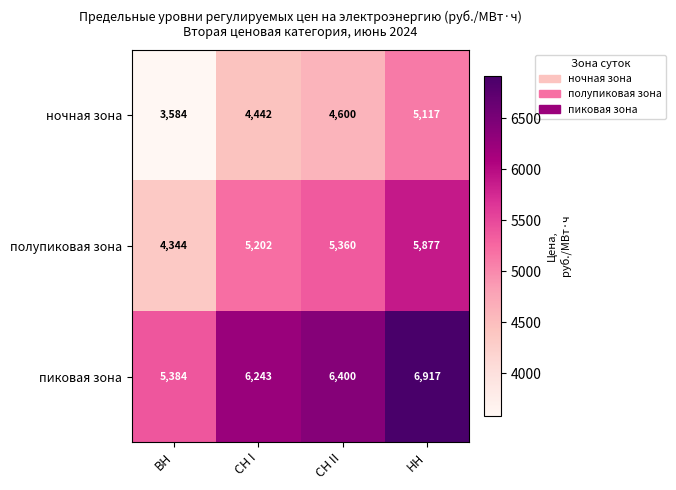

What is the difference between the highest and lowest values at СН I?

1801